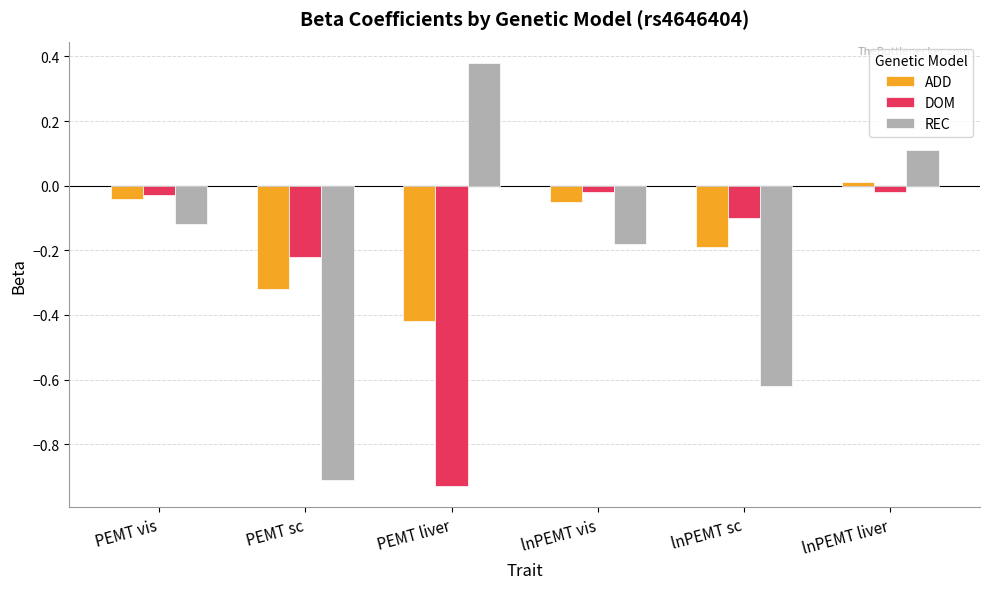

At which category is the sum across all series the highest?

lnPEMT liver